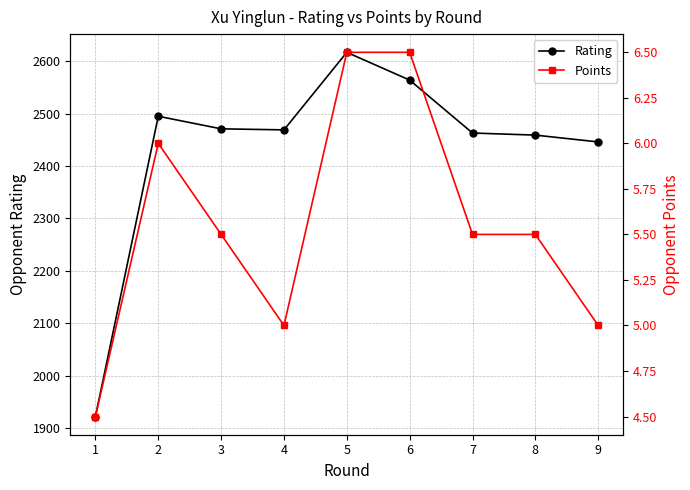

The Rating series shows 2446.0 at 9. True or false?

True